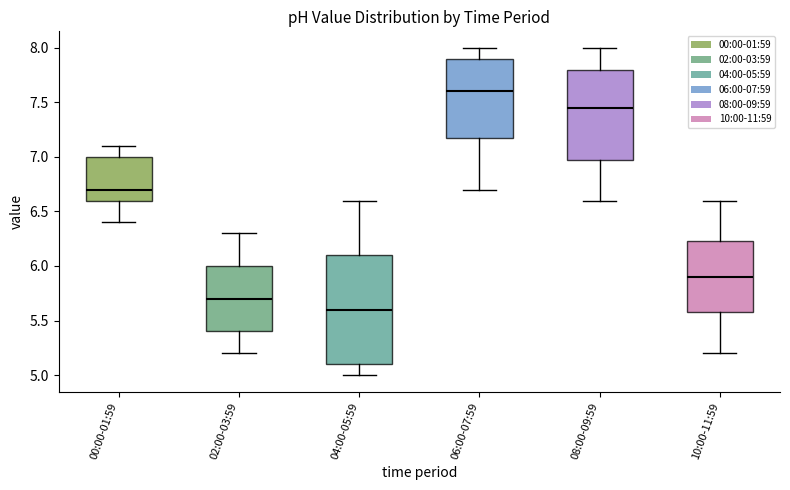

Reading left to right, transcribe this box plot: for each box, give where its median line is, the range the box spans, and where its two whiskers end, as read against the y-axis. The values are not printed on the chart, so give them approximately, as read against the axis.

00:00-01:59: median 6.70, box 6.60 to 7.00, whiskers 6.40 to 7.10
02:00-03:59: median 5.70, box 5.40 to 6.00, whiskers 5.20 to 6.30
04:00-05:59: median 5.60, box 5.10 to 6.10, whiskers 5.00 to 6.60
06:00-07:59: median 7.60, box 7.20 to 7.90, whiskers 6.70 to 8.00
08:00-09:59: median 7.45, box 7.00 to 7.80, whiskers 6.60 to 8.00
10:00-11:59: median 5.90, box 5.60 to 6.25, whiskers 5.20 to 6.60